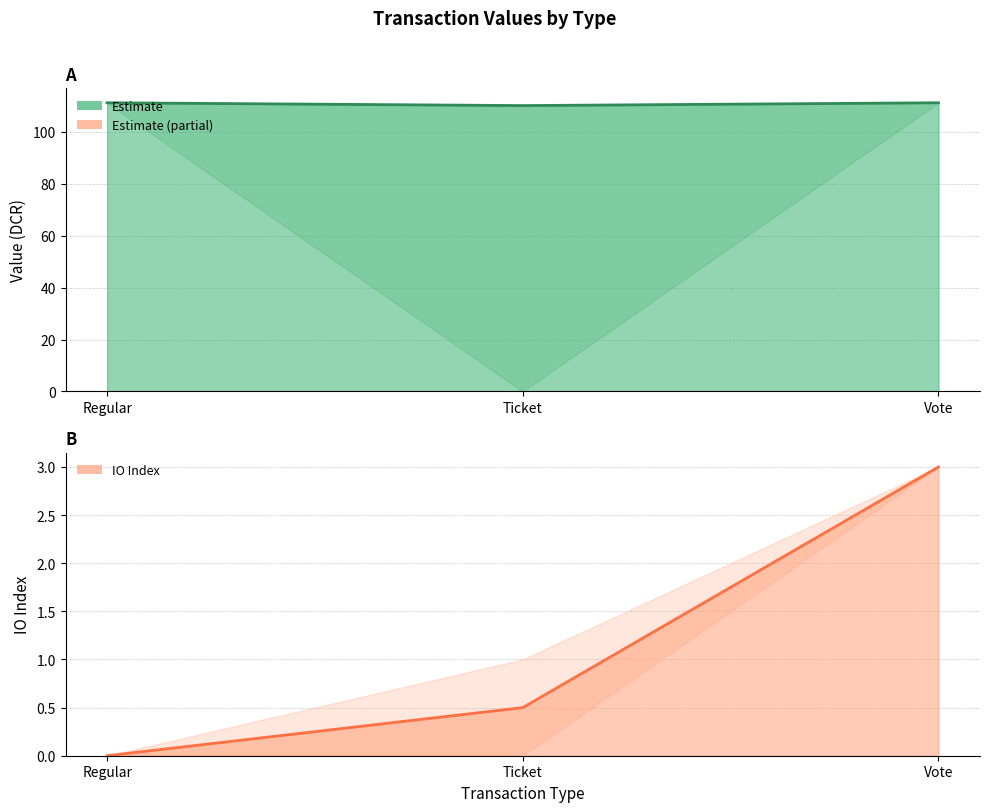

Rank the series at Ticket from highest to lowest value.

value, value_upper, io_index_upper, io_index, value_lower, io_index_lower